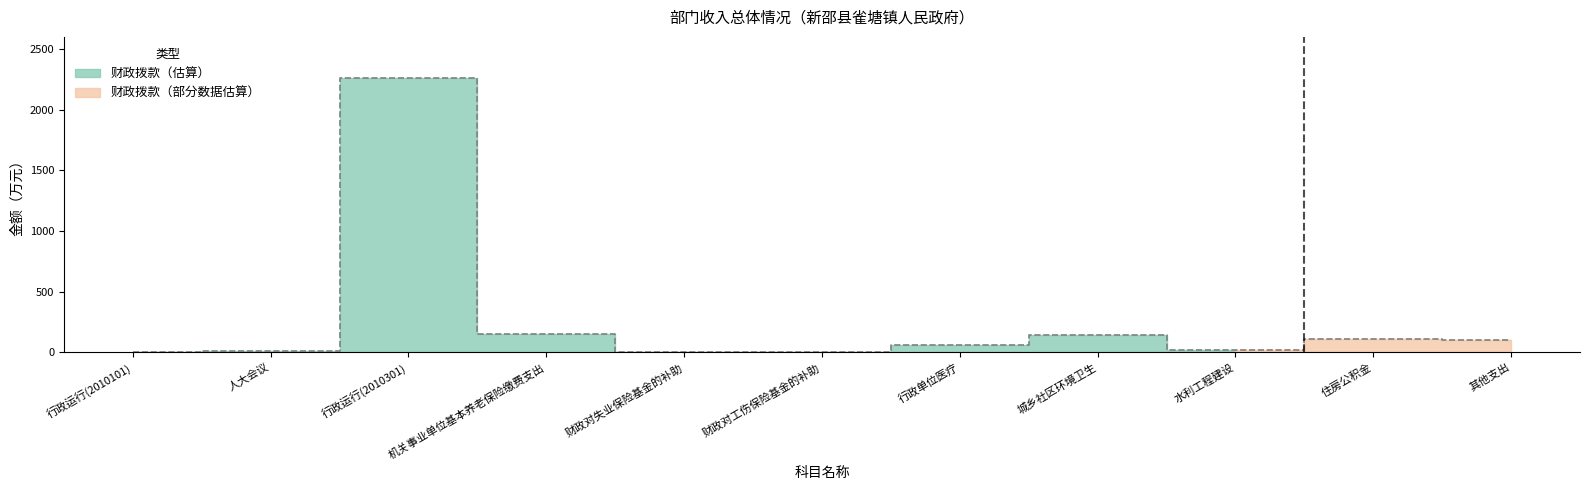

Rank the categories by value from highest to lowest.

行政运行(2010301), 机关事业单位基本养老保险缴费支出, 城乡社区环境卫生, 住房公积金, 其他支出, 行政单位医疗, 水利工程建设, 人大会议, 财政对工伤保险基金的补助, 财政对失业保险基金的补助, 行政运行(2010101)